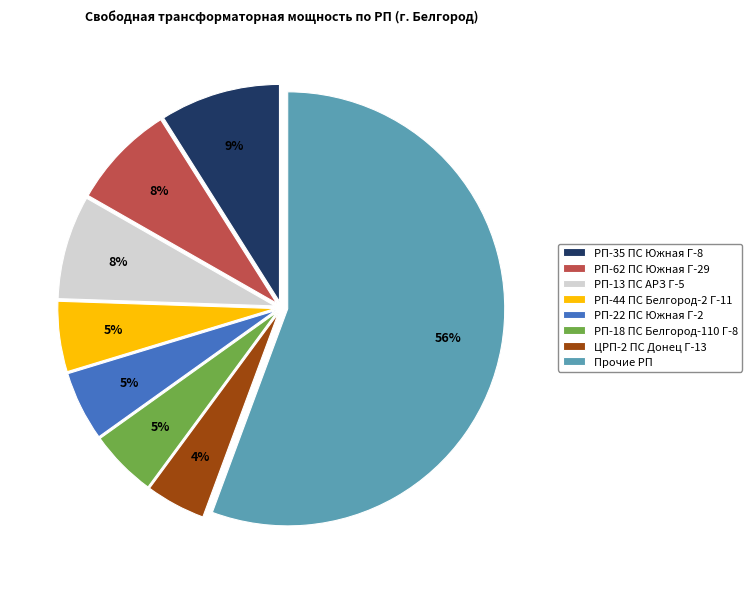

To the nearest percent, what is the average slice percentage?

12%